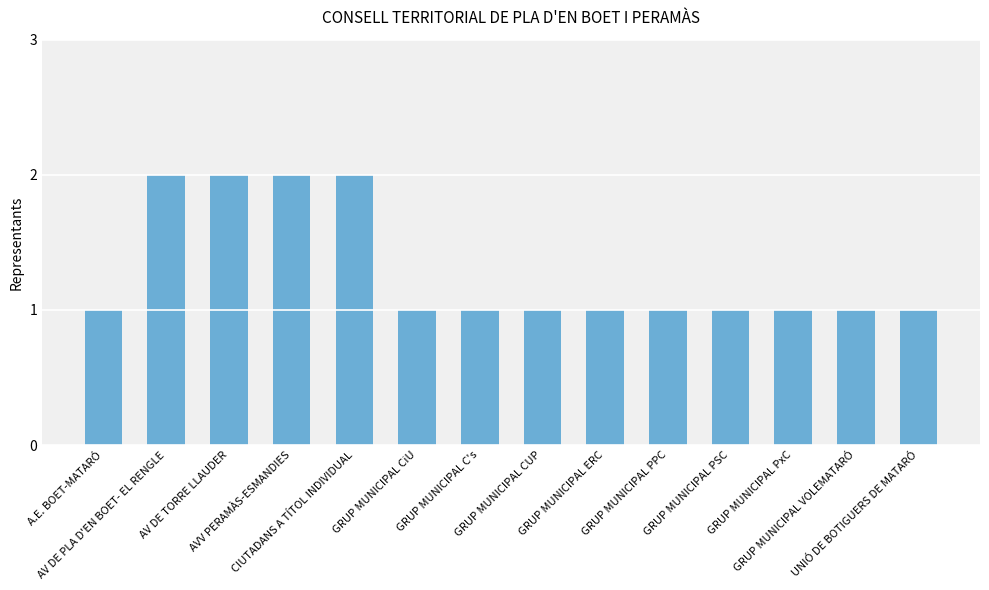

What is the minimum value shown in the chart?

1